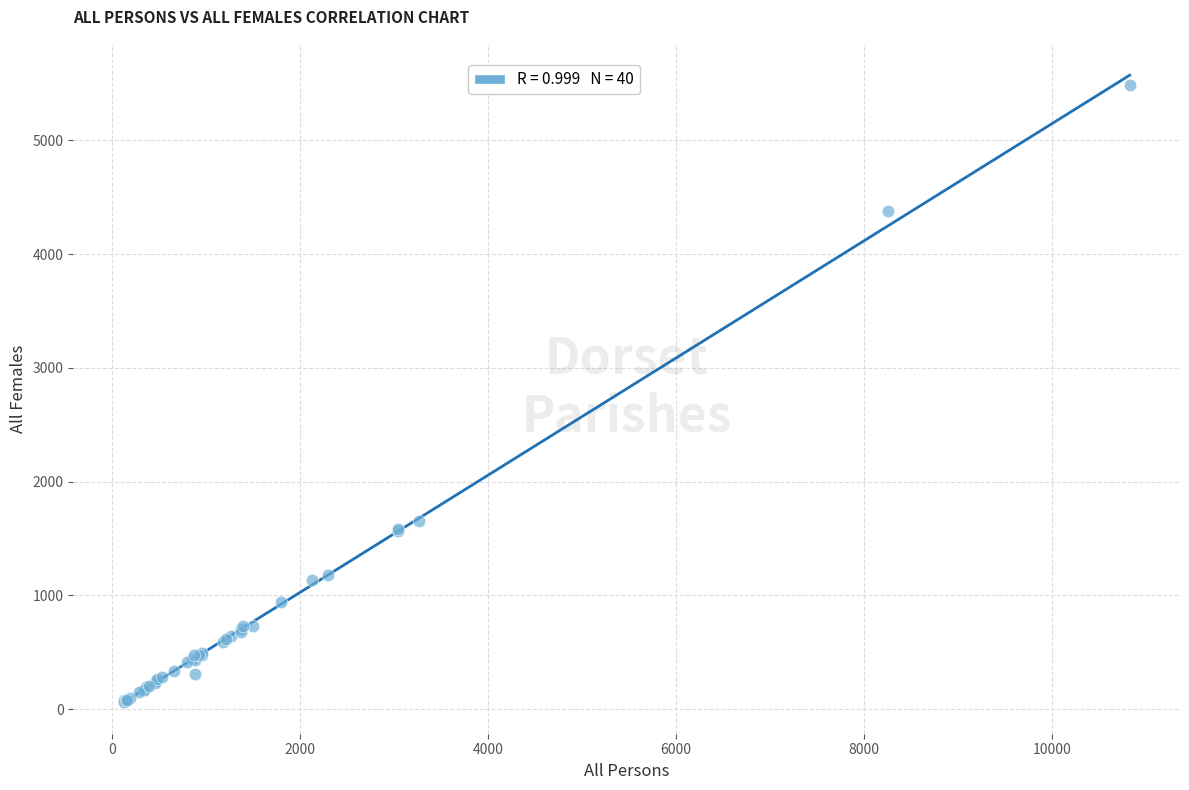

What Y value in the scatter plot is closest to 2773?

1653